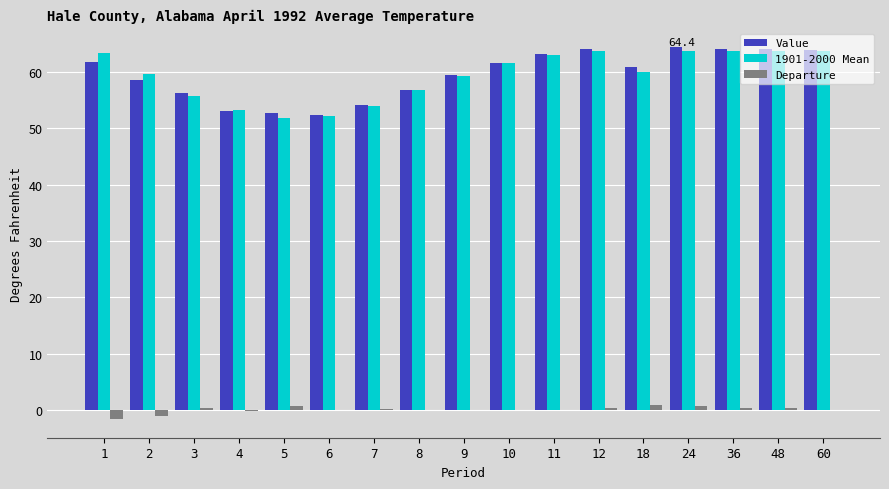

What is the sum of all Value values?

1010.9